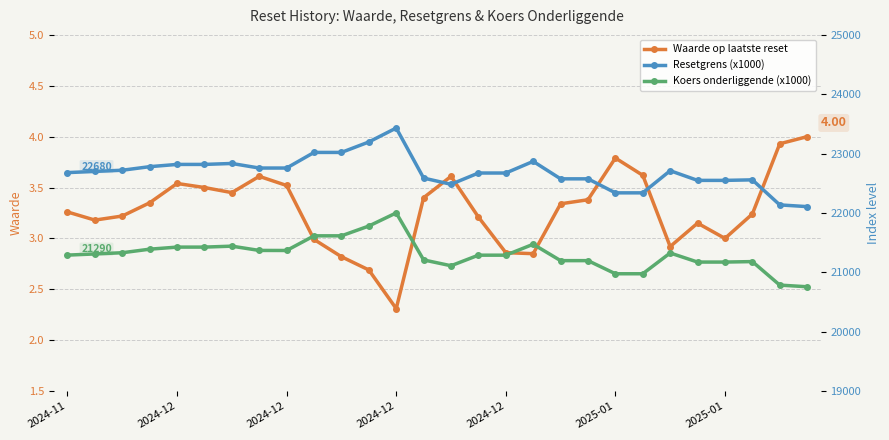

Which category has the lowest value in the Koers onderliggende (x1000) series?

27